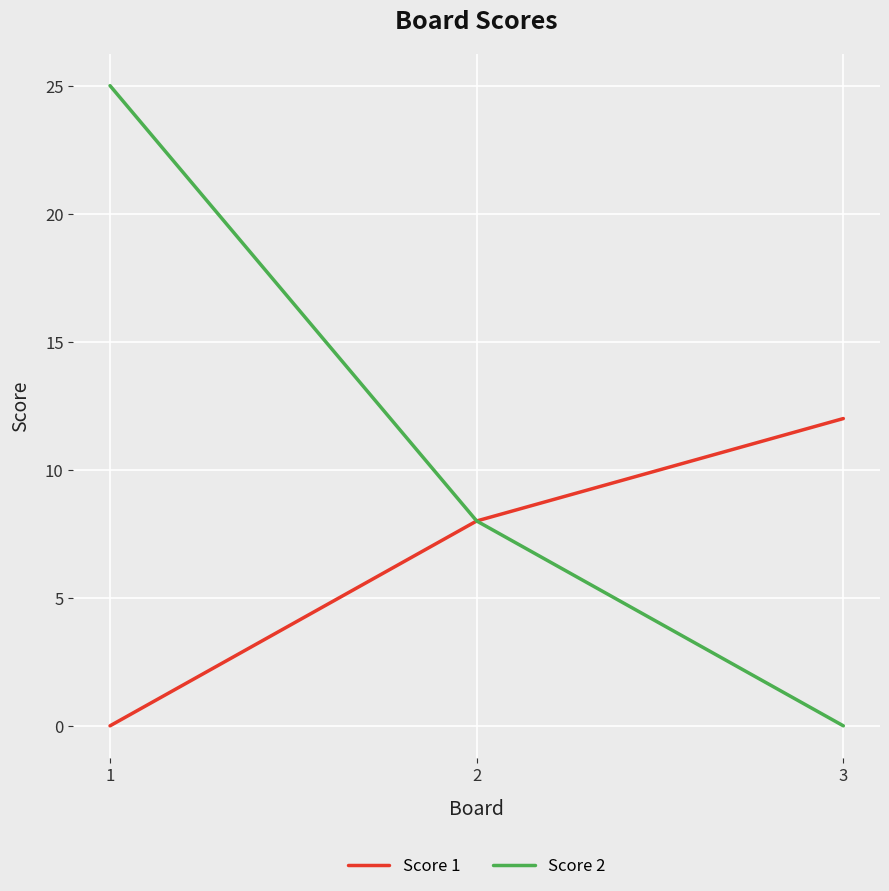

The value of Score 2 at 1 is 36. True or false?

False